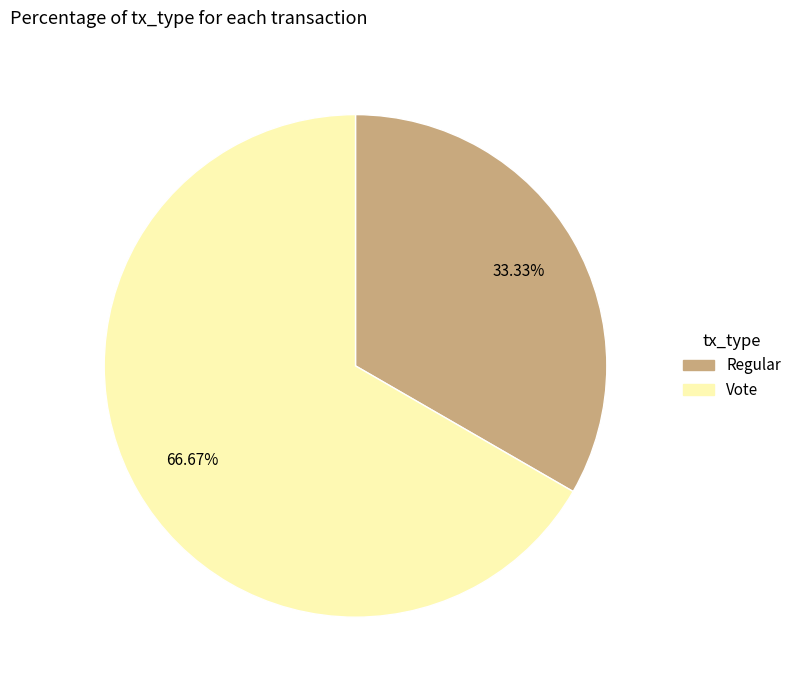

True or false: Vote accounts for 67% of the total.

True